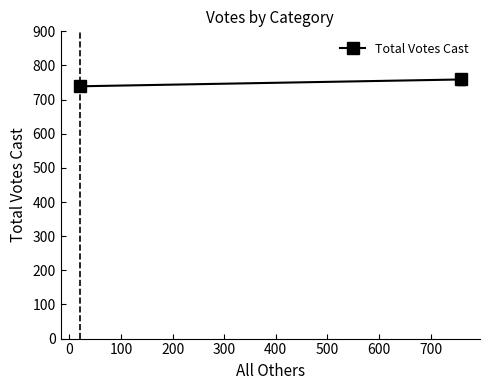

What is the smallest value displayed?

739